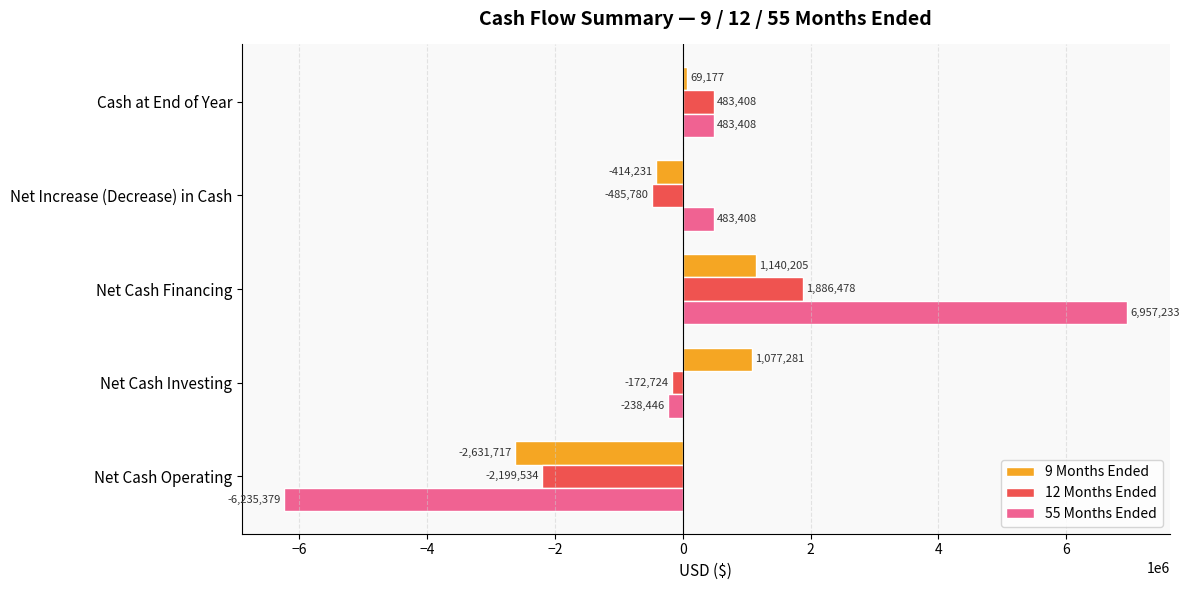

The 55 Months Ended series shows 6957233 at Net Cash Financing. True or false?

True